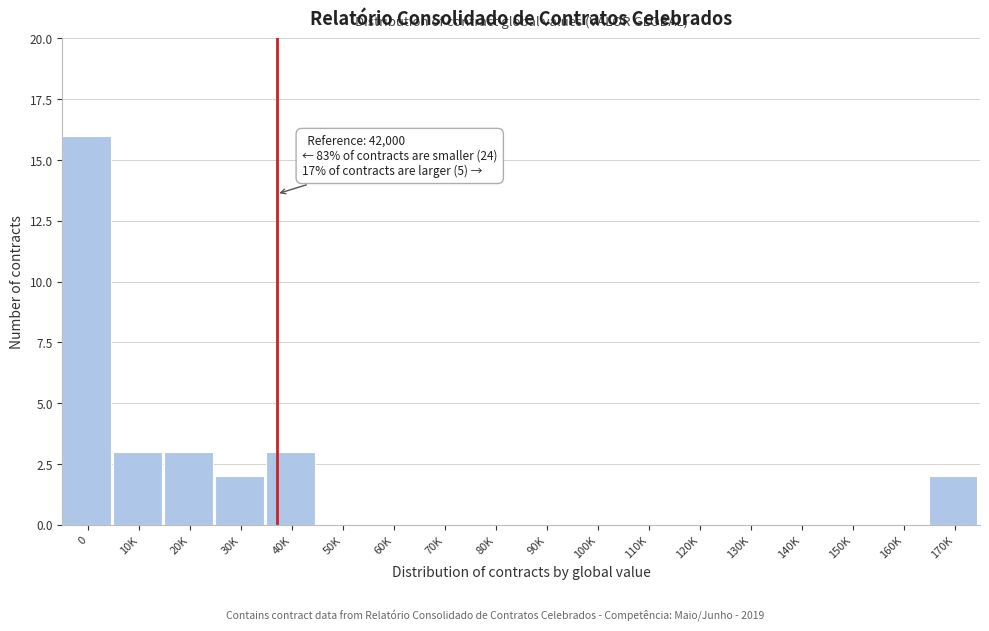

Reading left to right, extract all data points from this chart.

0=16	10K=3	20K=3	30K=2	40K=3	50K=0	60K=0	70K=0	80K=0	90K=0	100K=0	110K=0	120K=0	130K=0	140K=0	150K=0	160K=0	170K=2